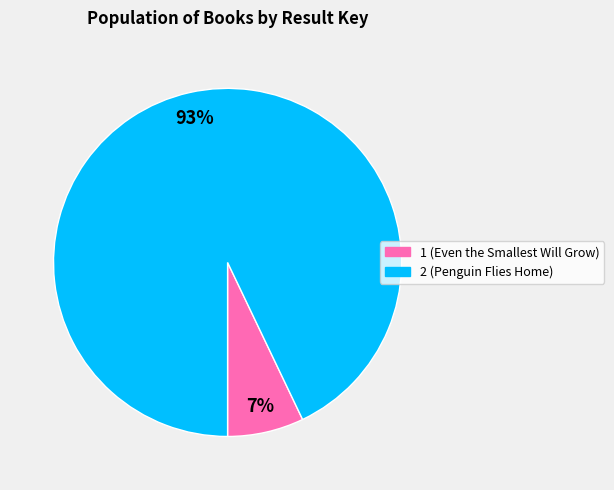

How many segments does this pie chart have?

2